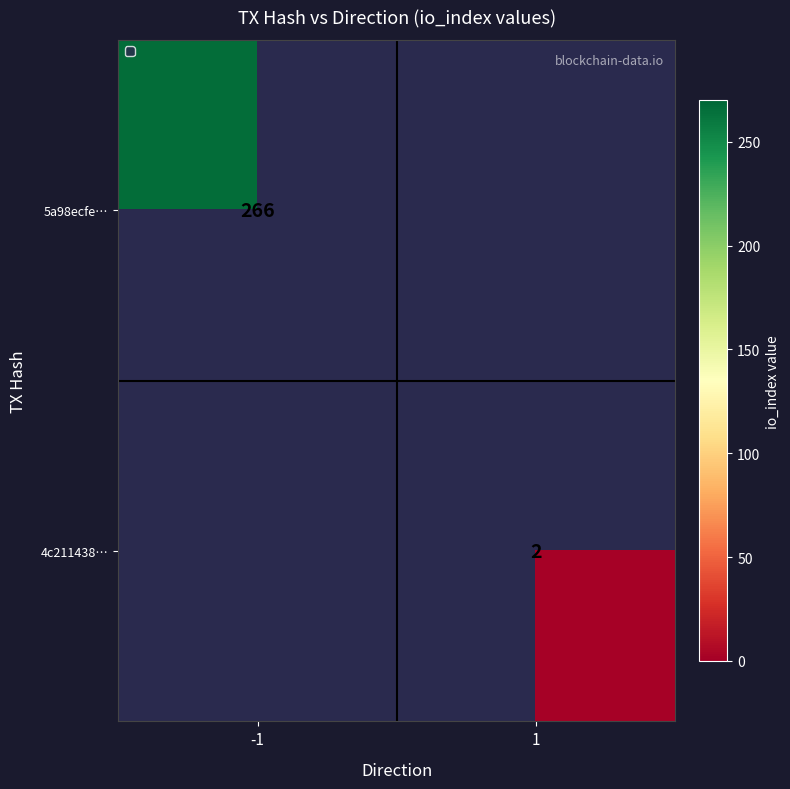

Is it true that 4c211438… equals 3 at 1?

False